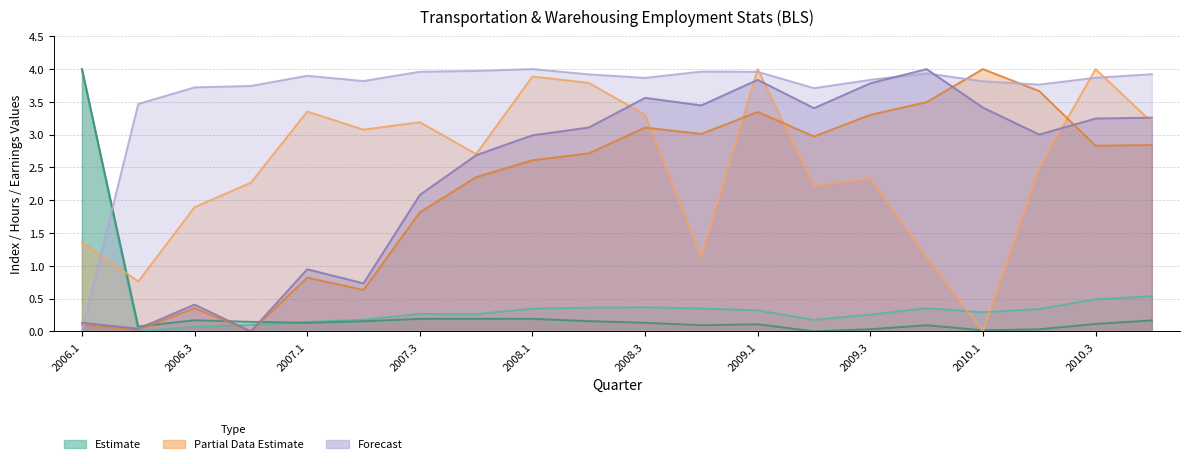

List the labels in order of Support activities - Indexes Aggr (col18) value, largest first.

2006.1, 2007.3, 2007.4, 2008.1, 2006.3, 2010.4, 2008.2, 2007.2, 2006.4, 2007.1, 2008.3, 2010.3, 2009.1, 2008.4, 2009.4, 2006.2, 2009.3, 2010.2, 2010.1, 2009.2